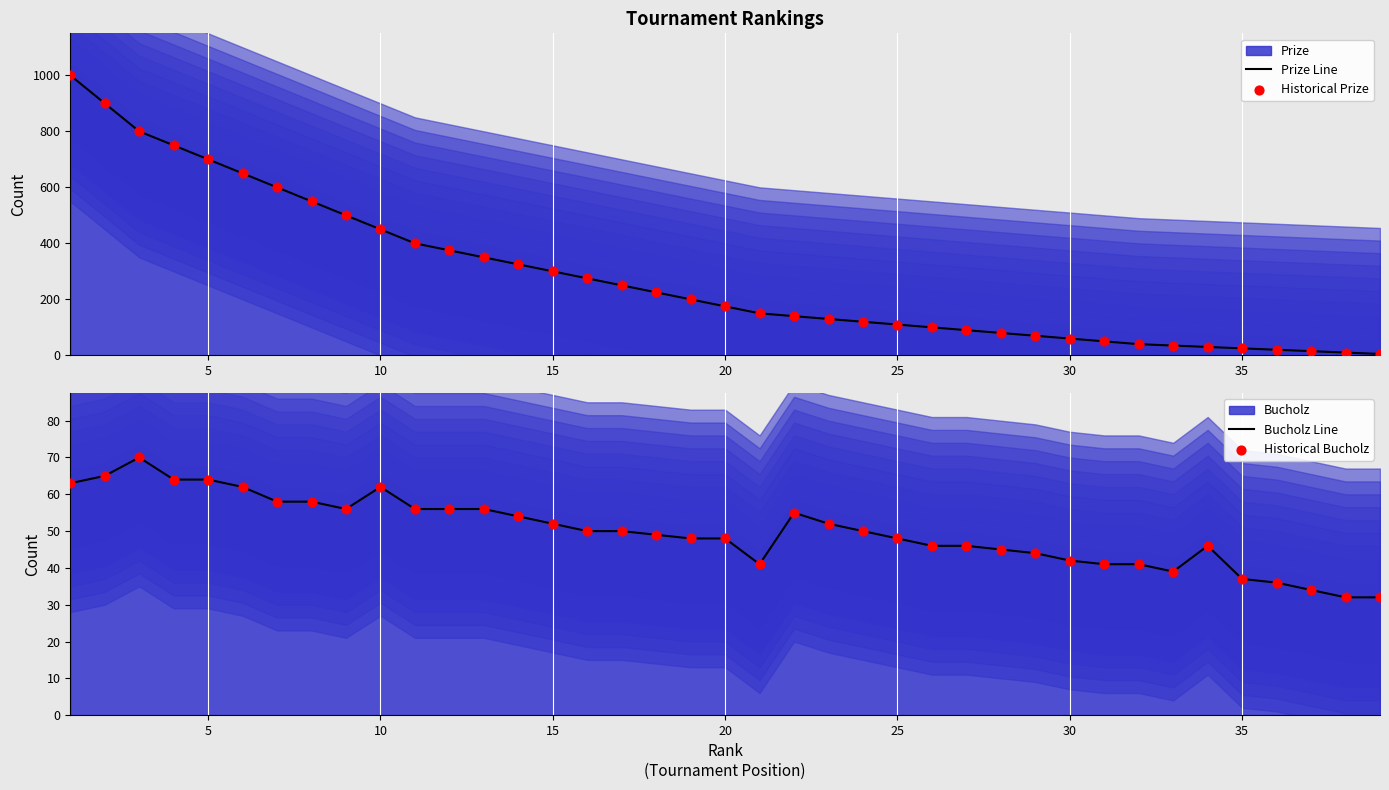

Which series has the largest total across all categories?

Prize Line